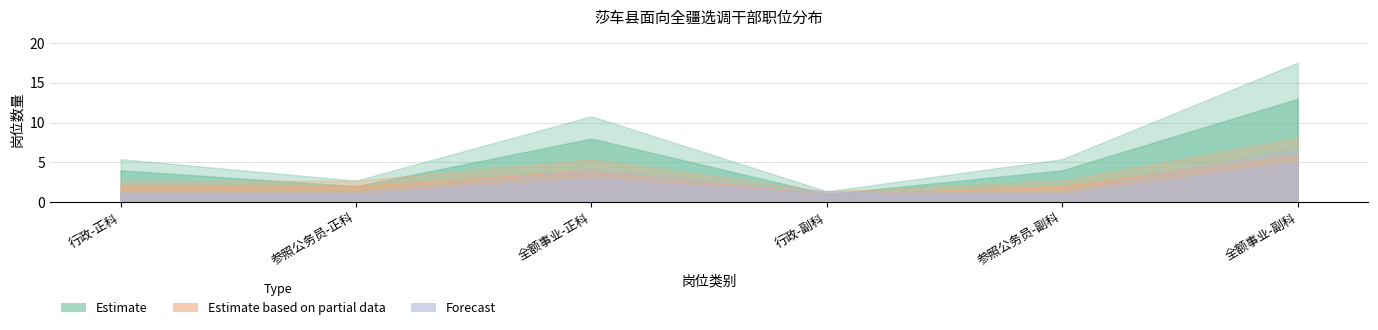

Count the Estimate based on partial data values in the range 2 to 4.

4